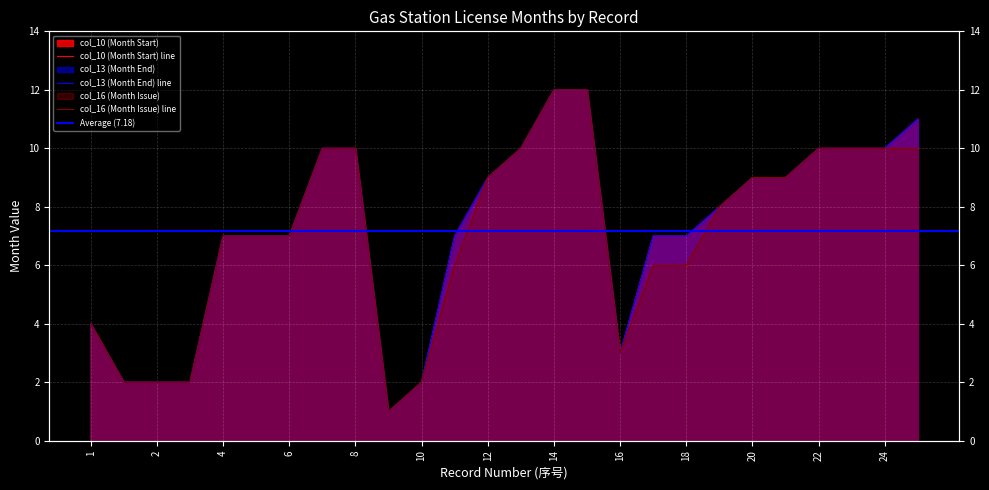

How many lines are shown in the chart?

3